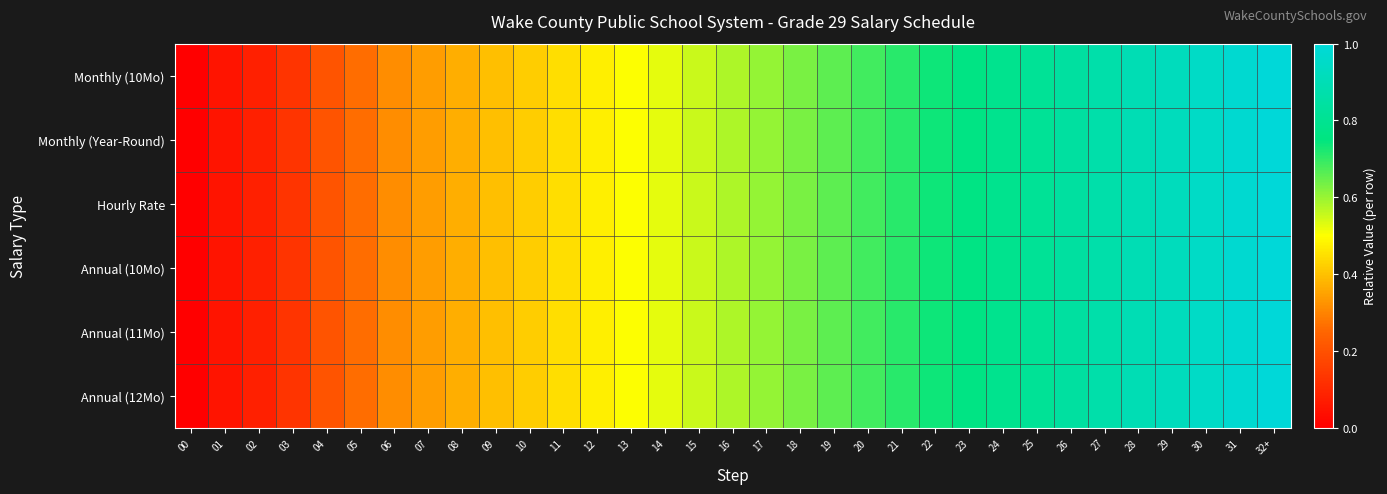

Reading left to right, transcribe all the data shown in this chart.

Monthly (10Mo): 00=0.0	01=0.1	02=0.1	03=0.1	04=0.2	05=0.3	06=0.3	07=0.3	08=0.4	09=0.4	10=0.4	11=0.4	12=0.5	13=0.5	14=0.5	15=0.6	16=0.6	17=0.6	18=0.6	19=0.7	20=0.7	21=0.7	22=0.7	23=0.8	24=0.8	25=0.8	26=0.8	27=0.9	28=0.9	29=0.9	30=0.9	31=1.0	32+=1.0
Monthly (Year-Round): 00=0.0	01=0.1	02=0.1	03=0.1	04=0.2	05=0.3	06=0.3	07=0.3	08=0.4	09=0.4	10=0.4	11=0.4	12=0.5	13=0.5	14=0.5	15=0.6	16=0.6	17=0.6	18=0.6	19=0.7	20=0.7	21=0.7	22=0.7	23=0.8	24=0.8	25=0.8	26=0.8	27=0.9	28=0.9	29=0.9	30=0.9	31=1.0	32+=1.0
Hourly Rate: 00=0.0	01=0.1	02=0.1	03=0.1	04=0.2	05=0.3	06=0.3	07=0.3	08=0.4	09=0.4	10=0.4	11=0.4	12=0.5	13=0.5	14=0.5	15=0.6	16=0.6	17=0.6	18=0.6	19=0.7	20=0.7	21=0.7	22=0.7	23=0.8	24=0.8	25=0.8	26=0.8	27=0.9	28=0.9	29=0.9	30=0.9	31=1.0	32+=1.0
Annual (10Mo): 00=0.0	01=0.1	02=0.1	03=0.1	04=0.2	05=0.3	06=0.3	07=0.3	08=0.4	09=0.4	10=0.4	11=0.4	12=0.5	13=0.5	14=0.5	15=0.6	16=0.6	17=0.6	18=0.6	19=0.7	20=0.7	21=0.7	22=0.7	23=0.8	24=0.8	25=0.8	26=0.8	27=0.9	28=0.9	29=0.9	30=0.9	31=1.0	32+=1.0
Annual (11Mo): 00=0.0	01=0.1	02=0.1	03=0.1	04=0.2	05=0.3	06=0.3	07=0.3	08=0.4	09=0.4	10=0.4	11=0.4	12=0.5	13=0.5	14=0.5	15=0.6	16=0.6	17=0.6	18=0.6	19=0.7	20=0.7	21=0.7	22=0.7	23=0.8	24=0.8	25=0.8	26=0.8	27=0.9	28=0.9	29=0.9	30=0.9	31=1.0	32+=1.0
Annual (12Mo): 00=0.0	01=0.1	02=0.1	03=0.1	04=0.2	05=0.3	06=0.3	07=0.3	08=0.4	09=0.4	10=0.4	11=0.4	12=0.5	13=0.5	14=0.5	15=0.6	16=0.6	17=0.6	18=0.6	19=0.7	20=0.7	21=0.7	22=0.7	23=0.8	24=0.8	25=0.8	26=0.8	27=0.9	28=0.9	29=0.9	30=0.9	31=1.0	32+=1.0